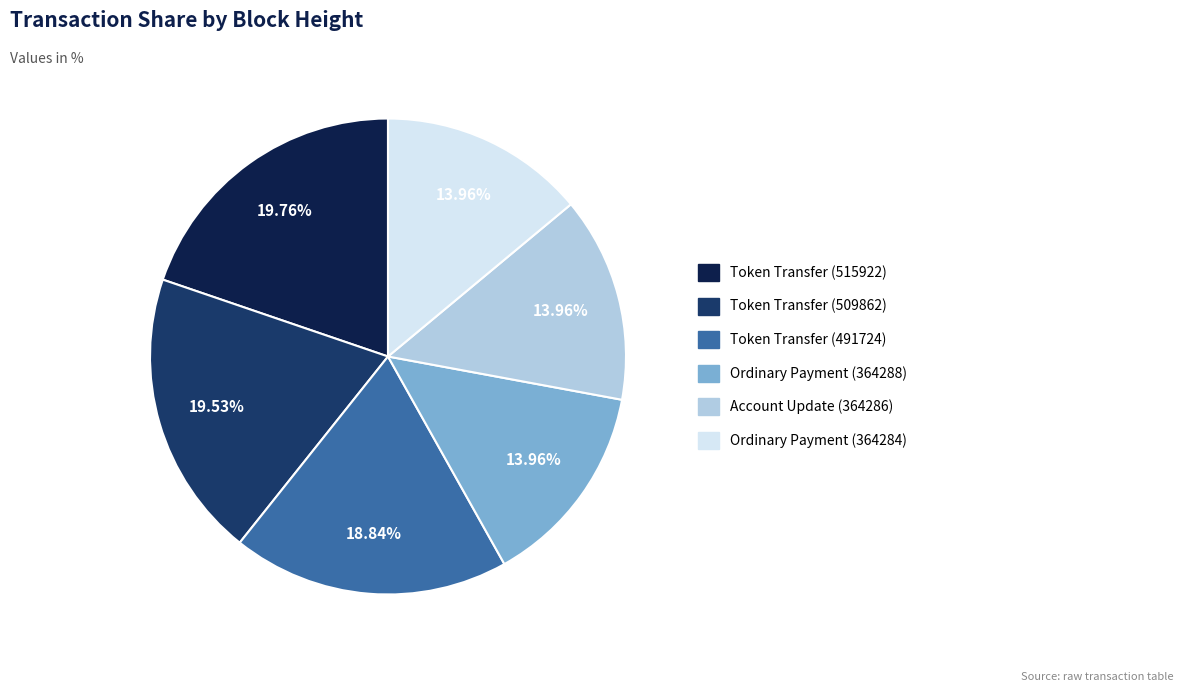

To the nearest percent, what is the difference between the largest and smallest slice percentages?

6%